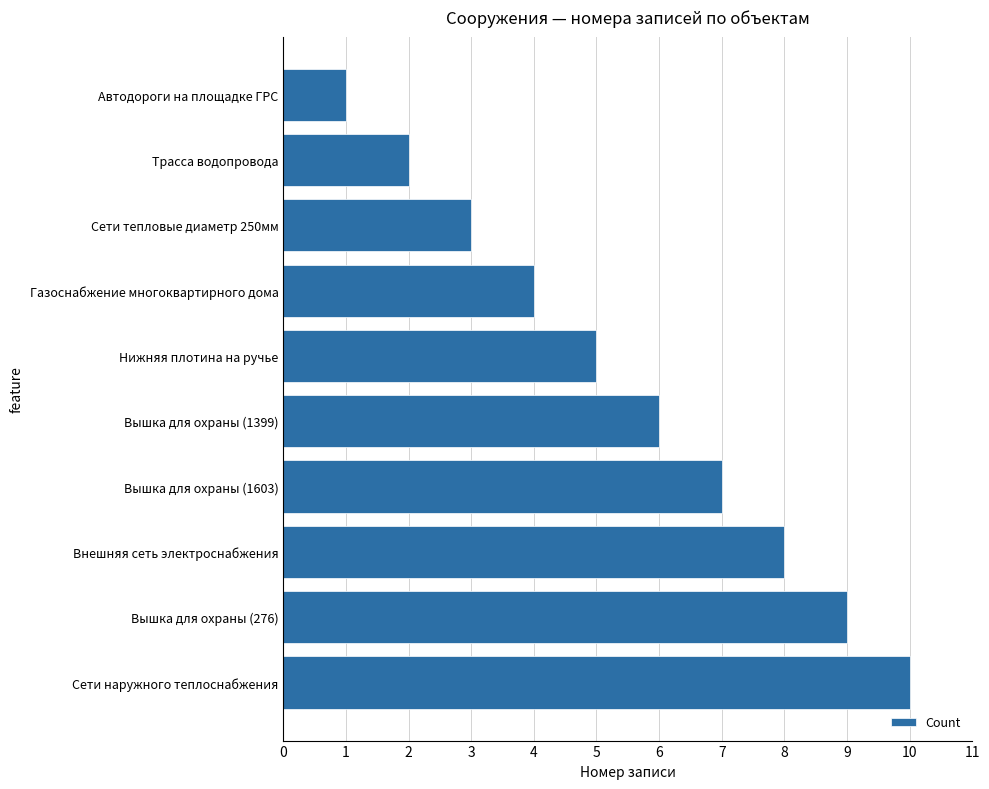

List the labels in order of value, smallest first.

Автодороги на площадке ГРС, Трасса водопровода, Сети тепловые диаметр 250мм, Газоснабжение многоквартирного дома, Нижняя плотина на ручье, Вышка для охраны (1399), Вышка для охраны (1603), Внешняя сеть электроснабжения, Вышка для охраны (276), Сети наружного теплоснабжения